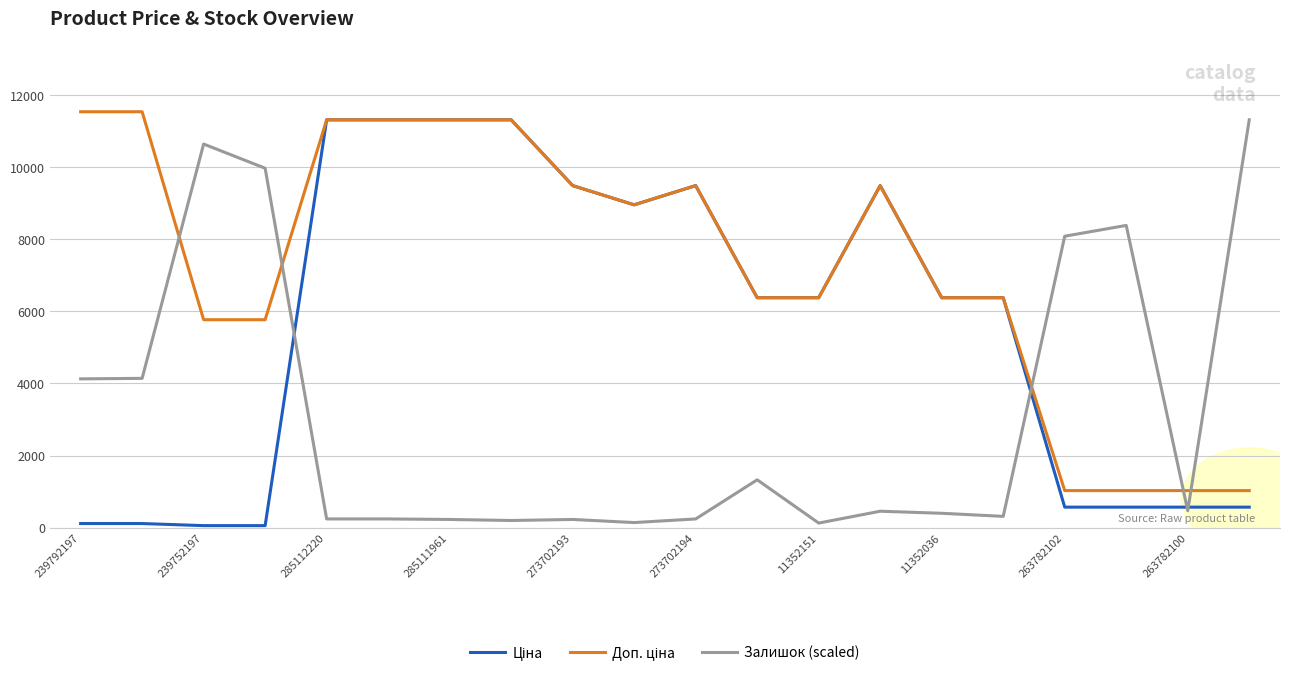

Reading left to right, list all the values displayed in this chart.

Ціна: 115.4	115.4	57.7	57.7	11312.5	11312.5	11312.5	11312.5	9488.2	8955.1	9488.2	6378.9	6378.9	9488.2	6378.9	6378.9	570.2	570.2	570.2	570.2
Доп. ціна: 11537.0	11537.0	5769.0	5769.0	11312.5	11312.5	11312.5	11312.5	9488.2	8955.1	9488.2	6378.9	6378.9	9488.2	6378.9	6378.9	1029.1	1029.1	1029.1	1029.1
Залишок (scaled): 4127.9	4142.2	10641.2	9969.8	242.8	242.8	228.5	200.0	228.5	142.8	242.8	1328.4	128.6	457.1	399.9	314.2	8084.4	8384.4	471.4	11312.5